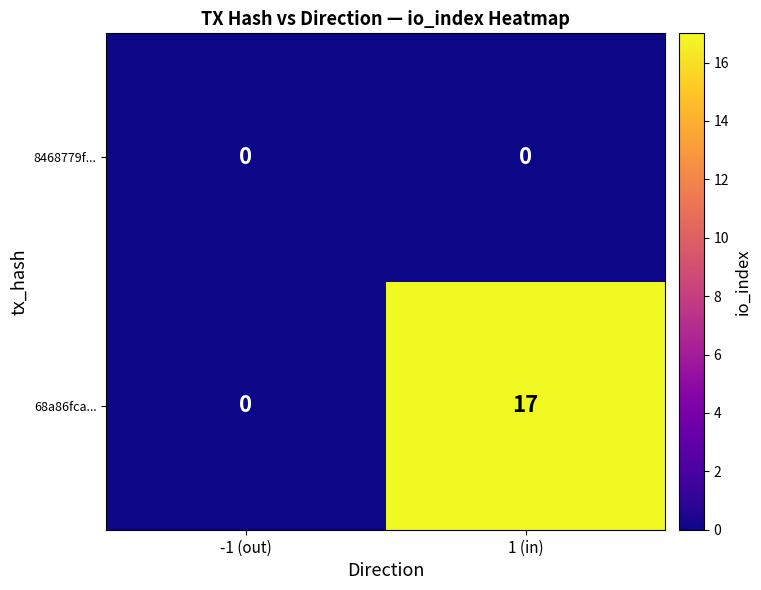

What is the spread (max minus min) of values at 1 (in)?

17